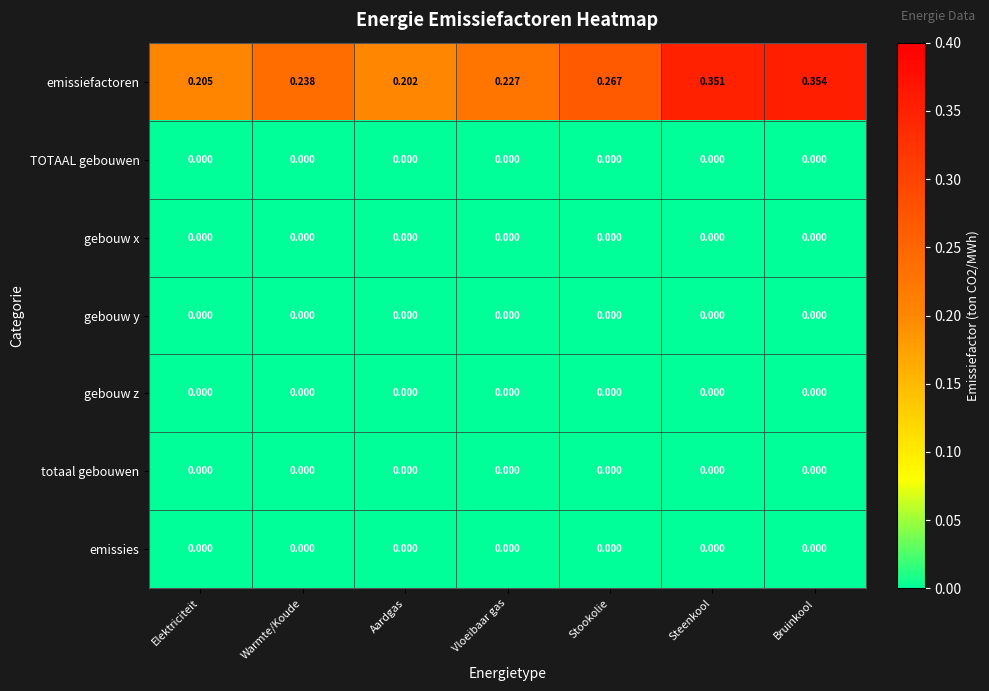

Which series has the largest total across all categories?

emissiefactoren